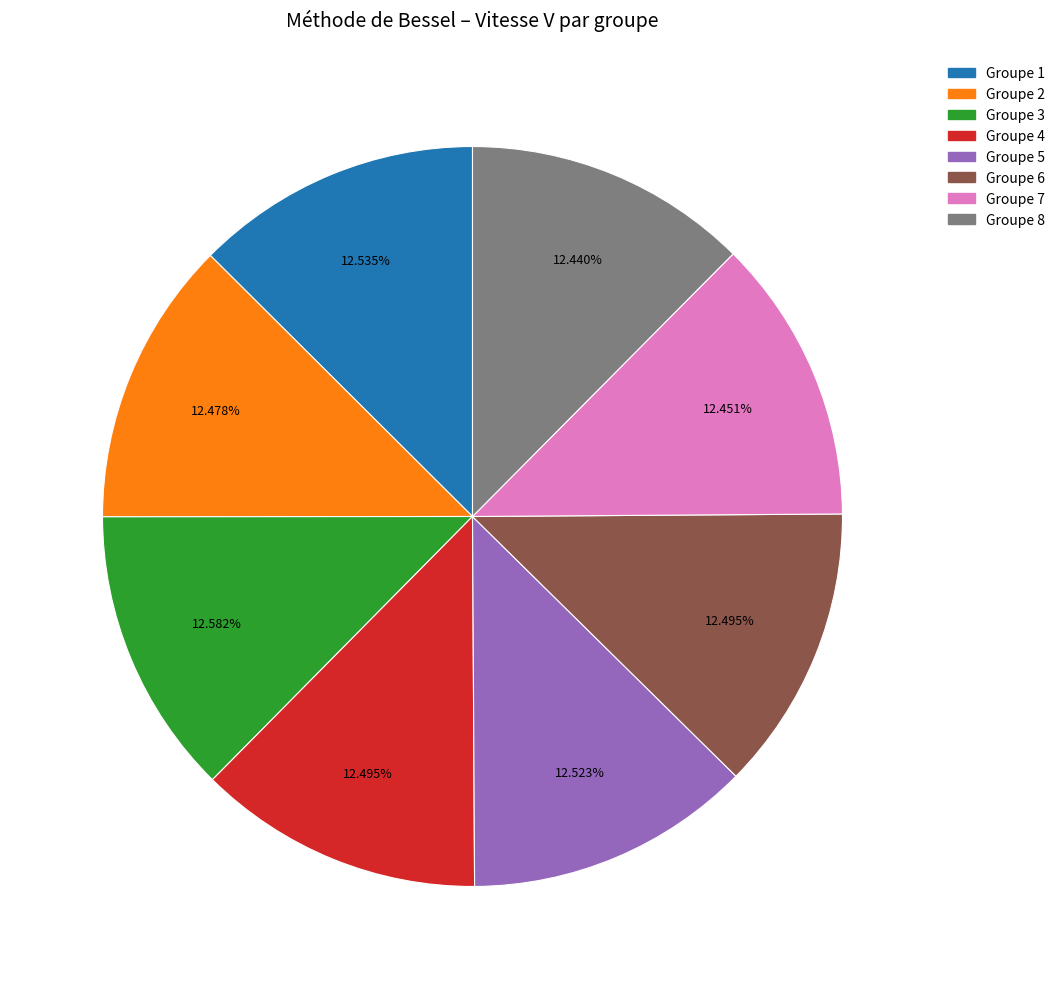

How much of the chart is everything except Groupe 1?

87.5%